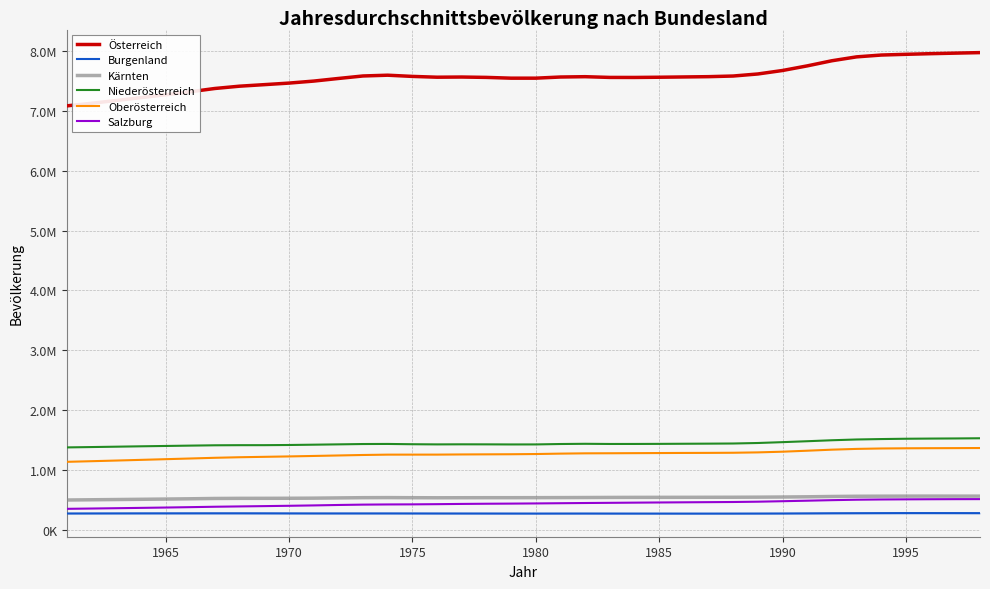

What is the greatest value displayed?

7976789